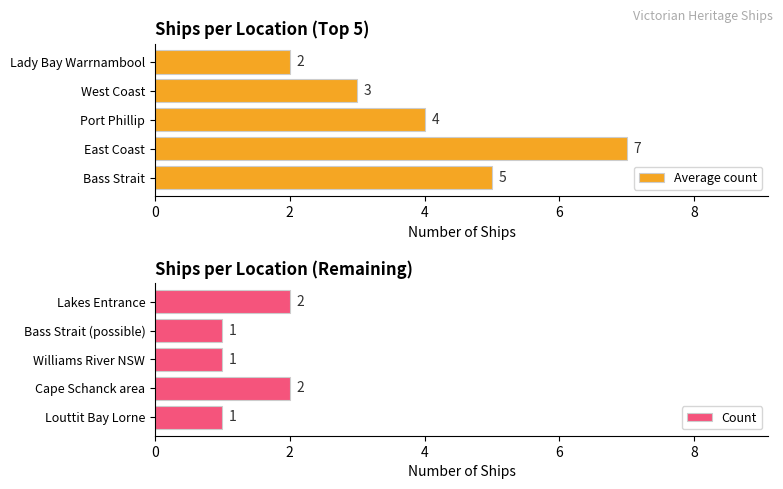

Count the Average count values in the range 3 to 5.

3